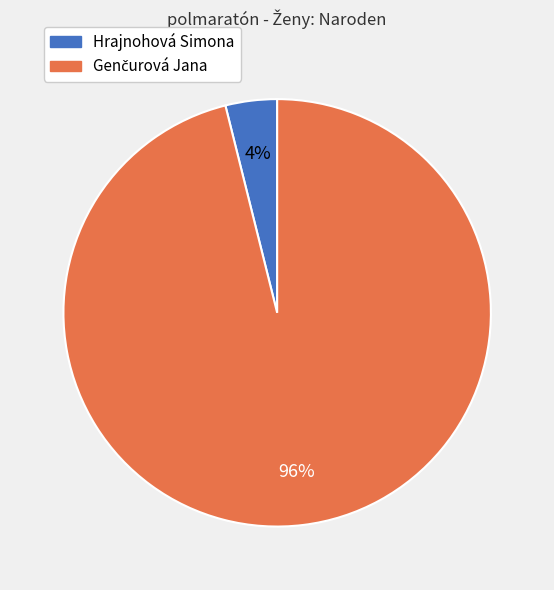

Count the number of slices in the pie.

2